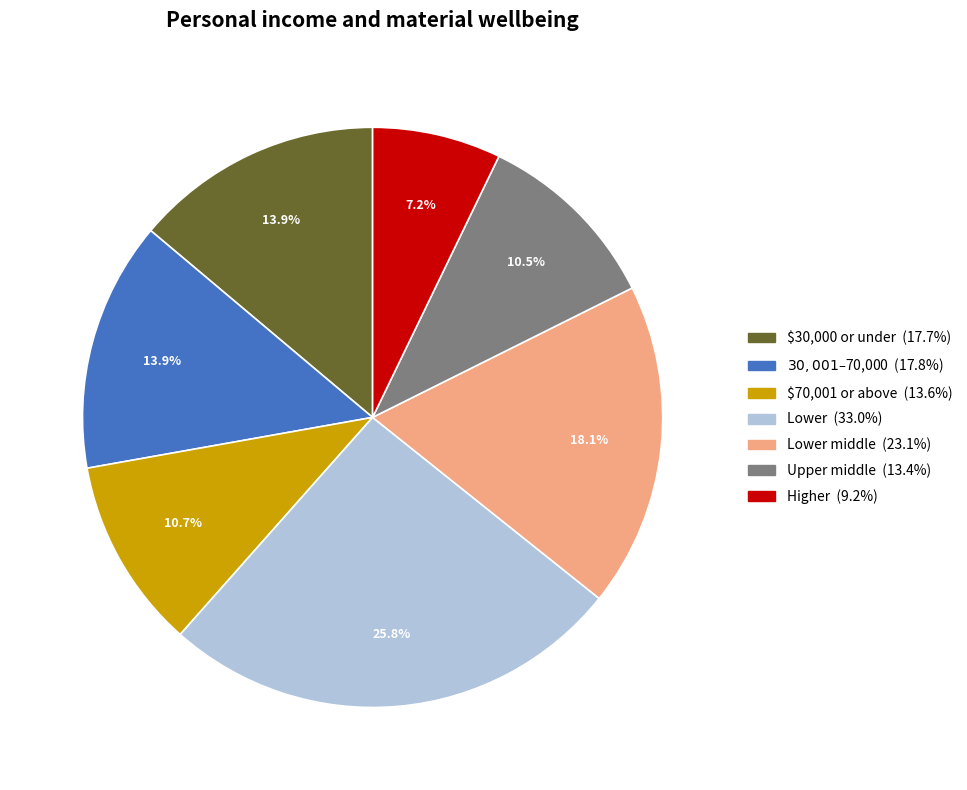

Is there any slice that represents more than half of the pie?

No